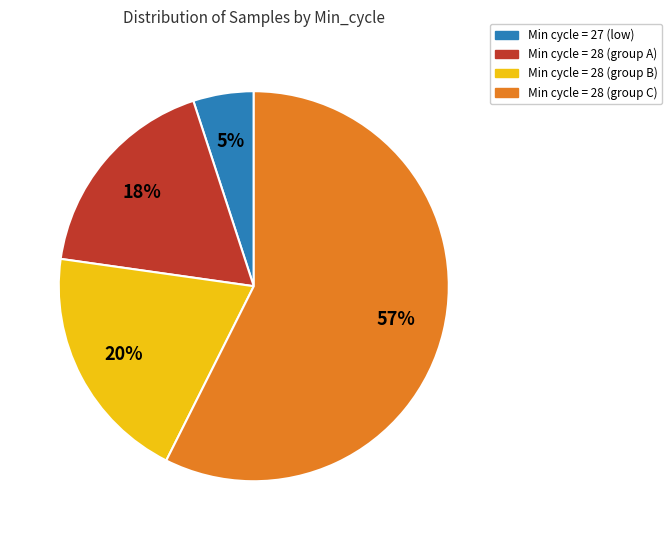

To the nearest percent, what is the average slice percentage?

25%